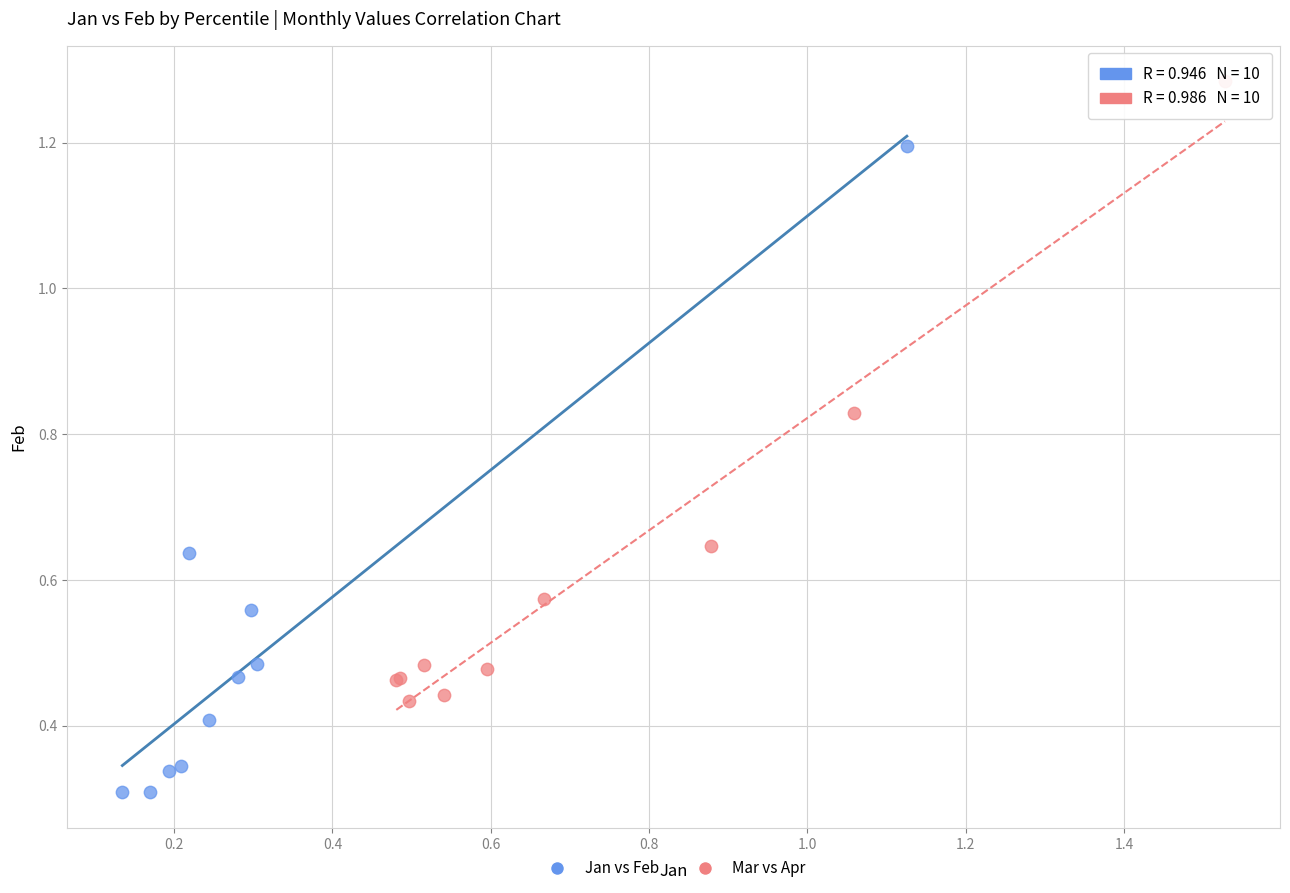

Which series reaches the minimum Y coordinate?

Jan vs Feb